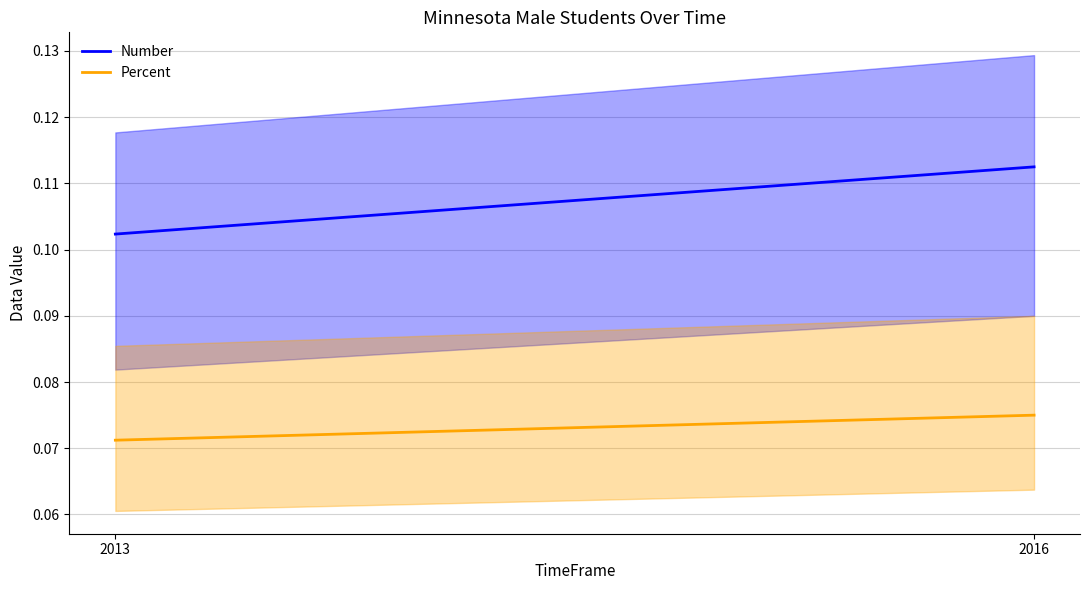

Which category has the lowest value in the Number series?

2013